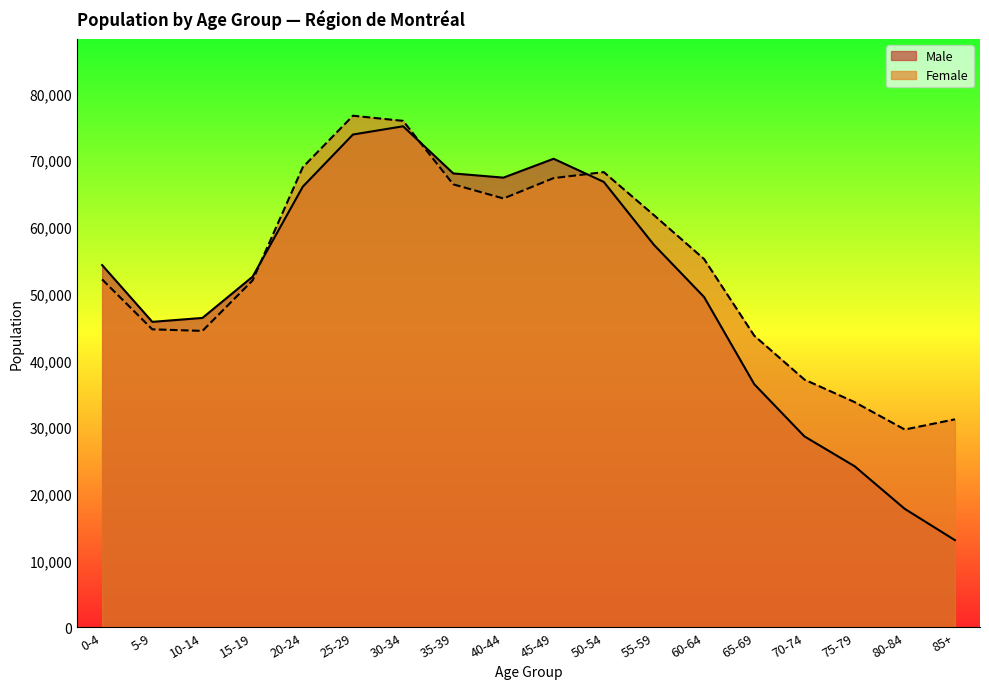

What is the value of the Female point at the 6th from the left?

76685